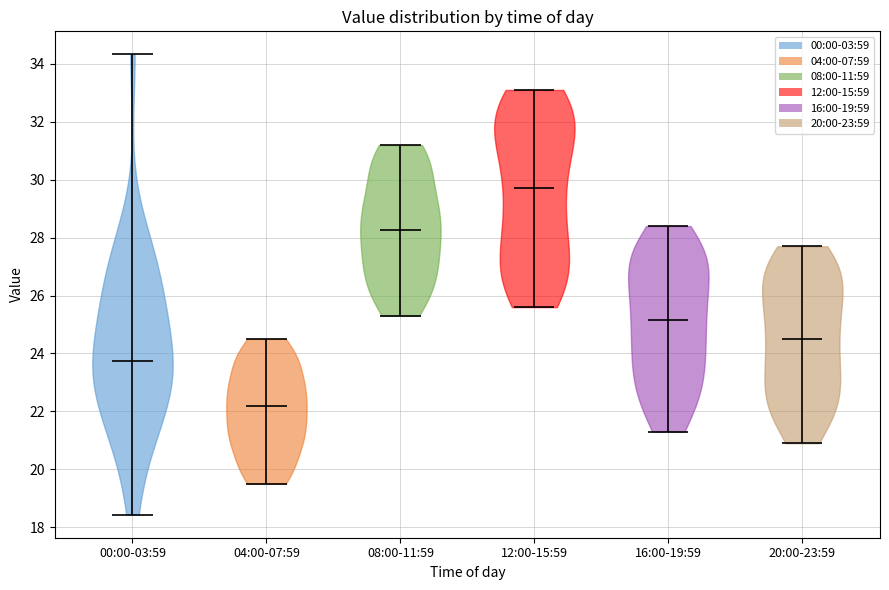

Reading left to right, read every violin against the y-axis: where its median line is, and the lowest and highest points it reaches. The values are not printed on the chart, so give them approximately, as read against the axis.

00:00-03:59: median line 23.8, lowest point 18.4, highest point 34.4
04:00-07:59: median line 22.2, lowest point 19.6, highest point 24.6
08:00-11:59: median line 28.2, lowest point 25.4, highest point 31.2
12:00-15:59: median line 29.8, lowest point 25.6, highest point 33.2
16:00-19:59: median line 25.2, lowest point 21.4, highest point 28.4
20:00-23:59: median line 24.6, lowest point 21.0, highest point 27.8